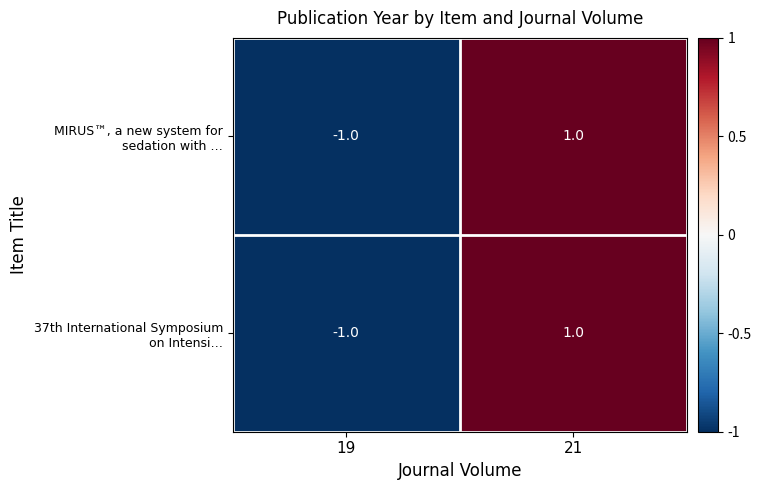

Which label corresponds to the largest value in the chart?

21